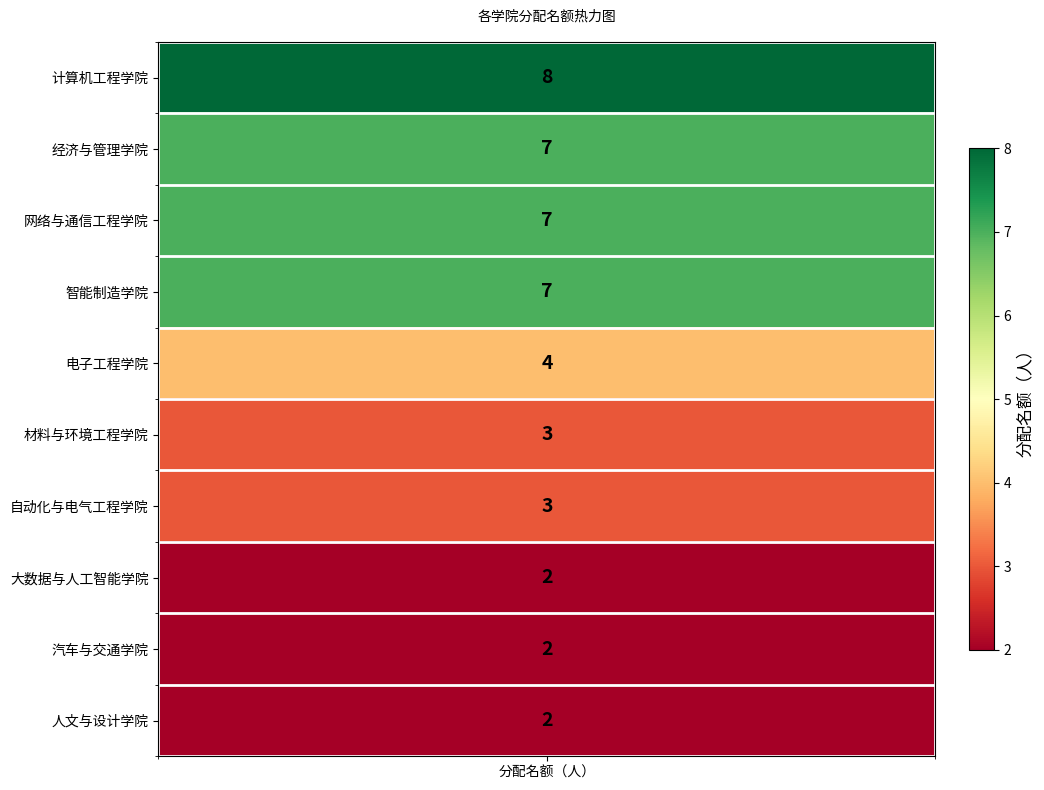

How many values are below 4?

5